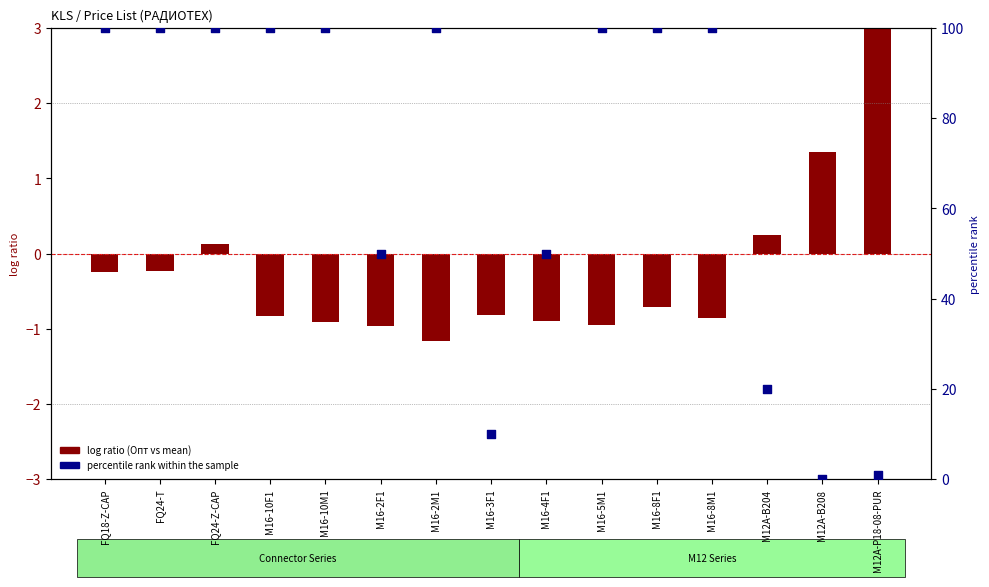

Which series contains the highest Y value?

percentile rank within the sample